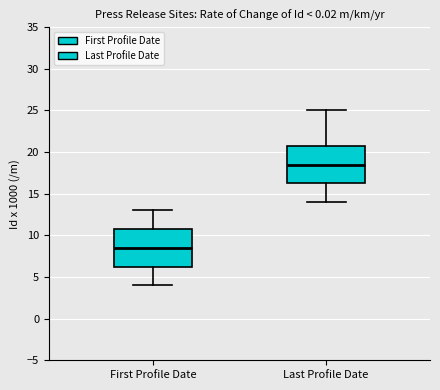

Reading left to right, transcribe this box plot: for each box, give where its median line is, the range the box spans, and where its two whiskers end, as read against the y-axis. The values are not printed on the chart, so give them approximately, as read against the axis.

First Profile Date: median 8.5, box 6.5 to 11.0, whiskers 4.0 to 13.0
Last Profile Date: median 18.5, box 16.5 to 21.0, whiskers 14.0 to 25.0